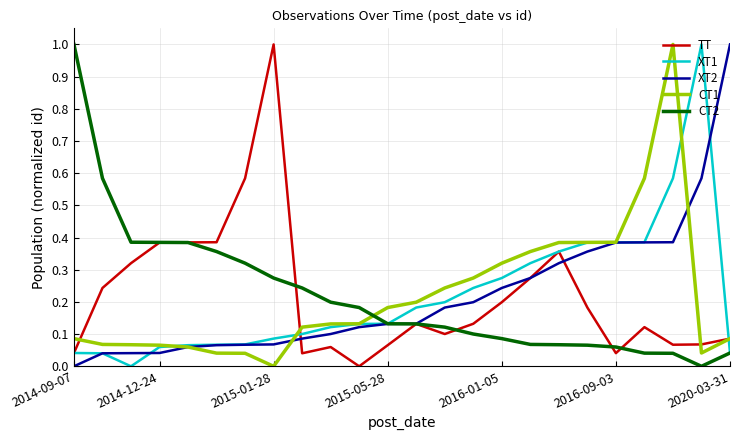

True or false: CT1 and CT2 intersect in this chart.

True